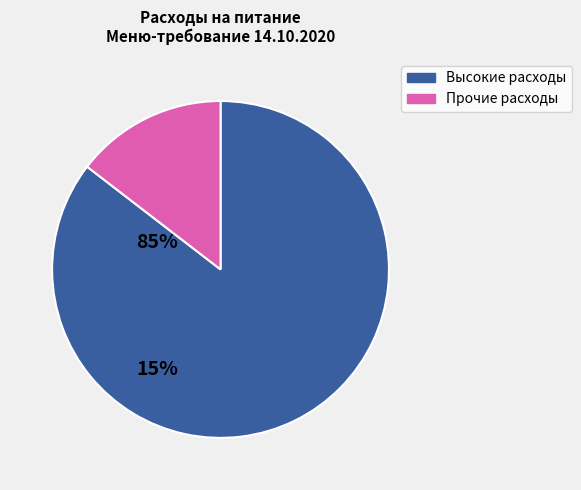

Does any single category account for the majority?

Yes